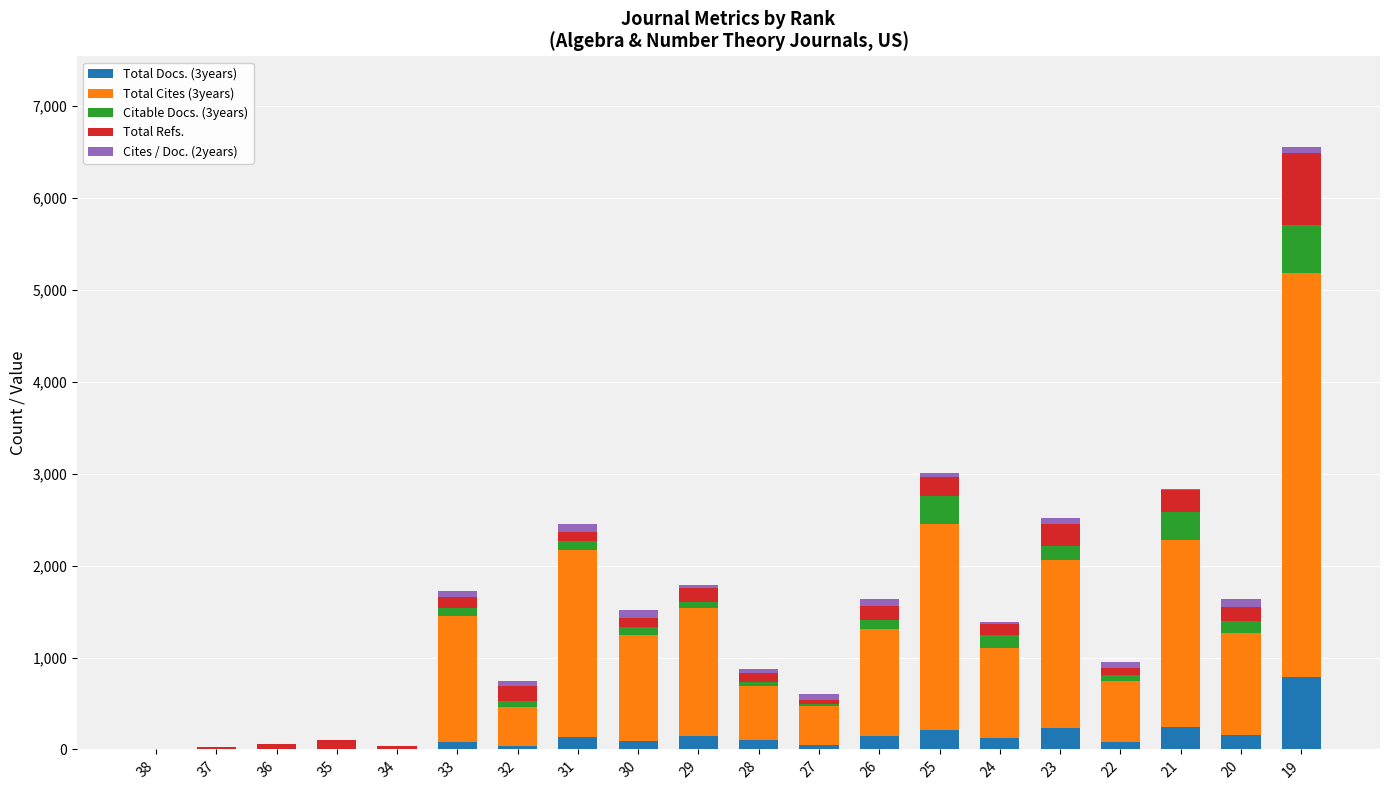

At which category is the sum across all series the highest?

19